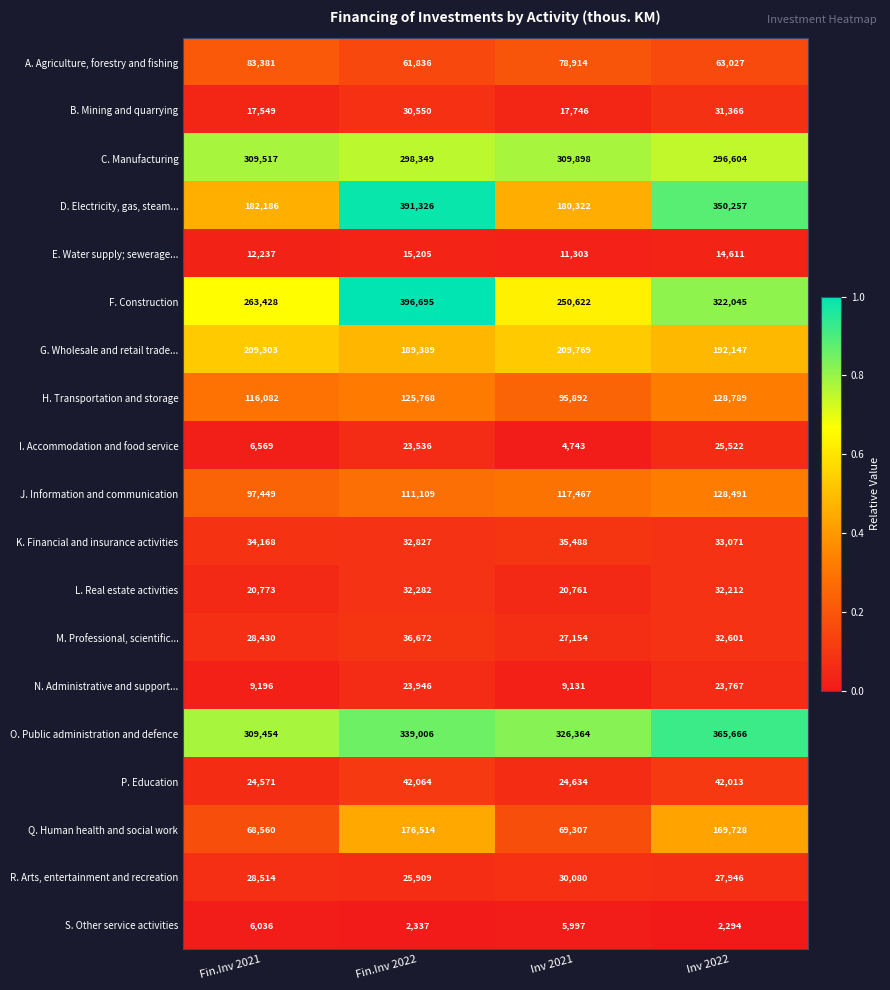

What is the spread (max minus min) of values at Inv 2022?

363372